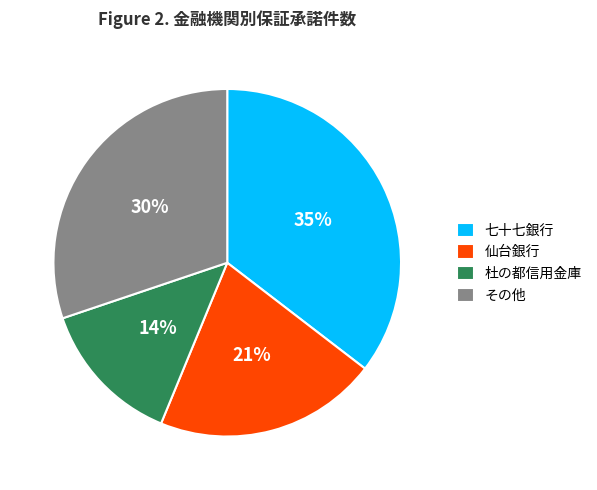

What percentage is the 七十七銀行 slice, to the nearest percent?

35%